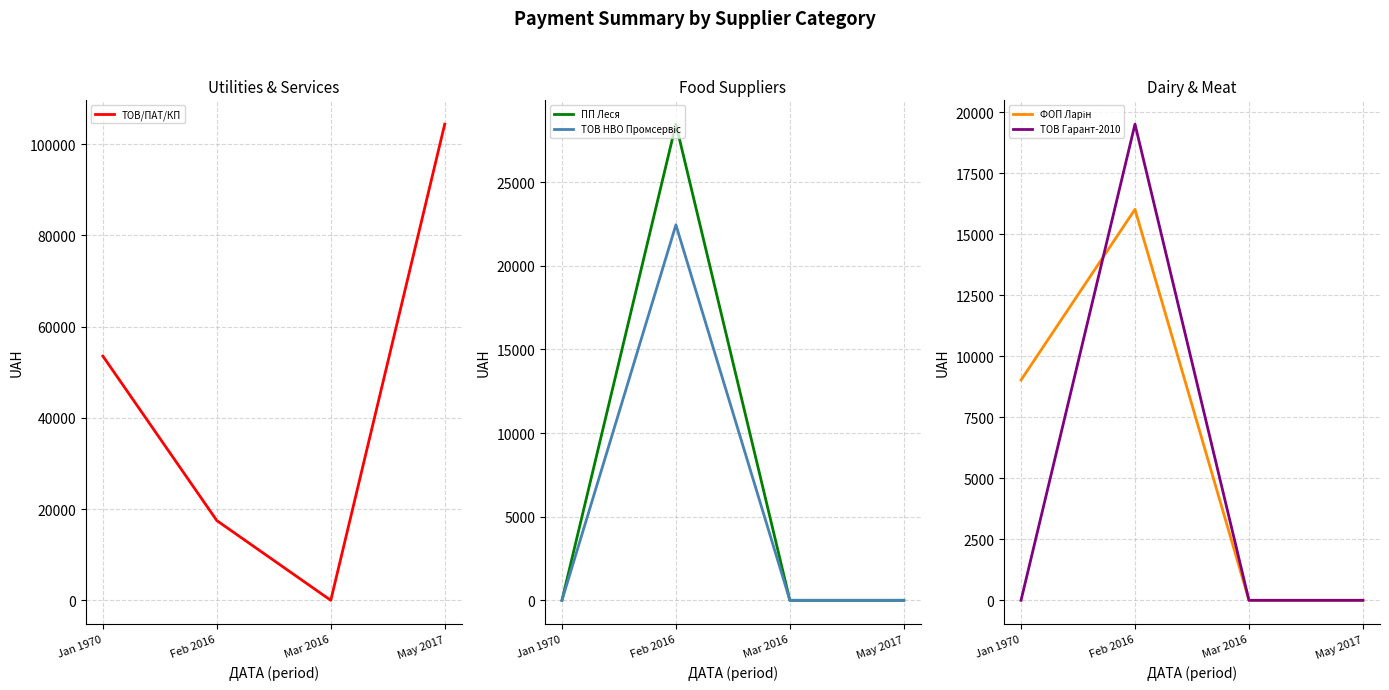

Reading left to right, transcribe all the data shown in this chart.

ТОВ/ПАТ/КП: Jan 1970=53546.4	Feb 2016=17480.5	Mar 2016=0.0	May 2017=104400.0
ПП Леся: Jan 1970=0.0	Feb 2016=28465.7	Mar 2016=0.0	May 2017=0.0
ТОВ НВО Промсервіс: Jan 1970=0.0	Feb 2016=22443.5	Mar 2016=0.0	May 2017=0.0
ФОП Ларін: Jan 1970=9027.6	Feb 2016=16023.9	Mar 2016=0.0	May 2017=0.0
ТОВ Гарант-2010: Jan 1970=0.0	Feb 2016=19516.1	Mar 2016=0.0	May 2017=0.0